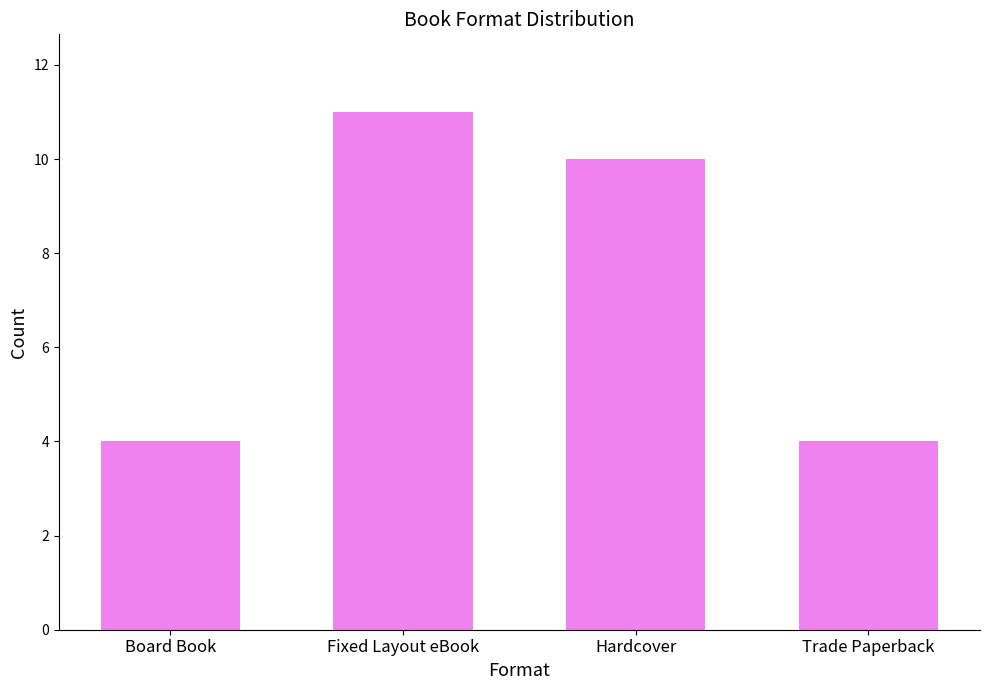

What is the approximate value at Trade Paperback?

4